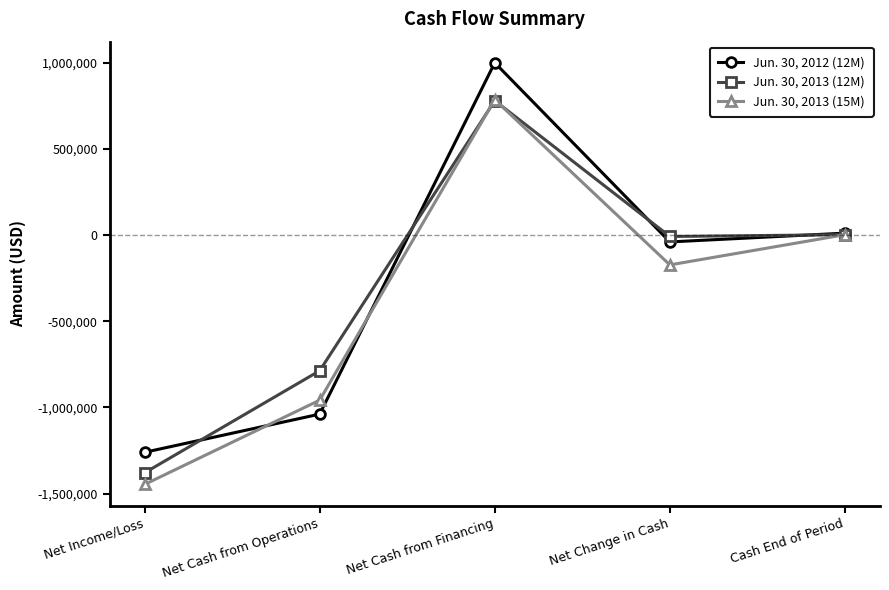

How many lines are shown in the chart?

3